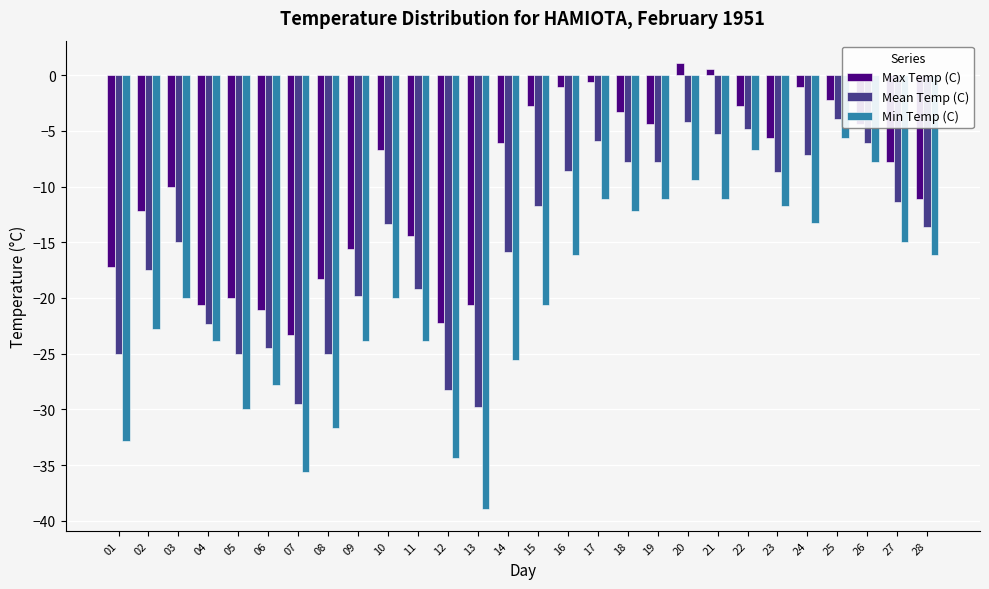

True or false: Max Temp (C) has a value of -20.6 at 13.

True